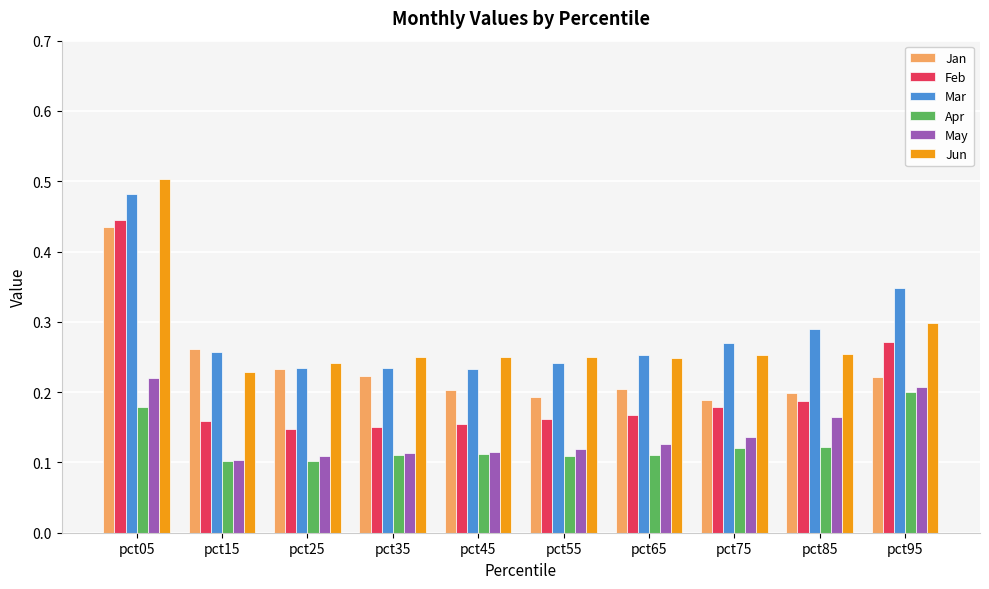

True or false: Feb has a value of 0.2 at pct55.

True